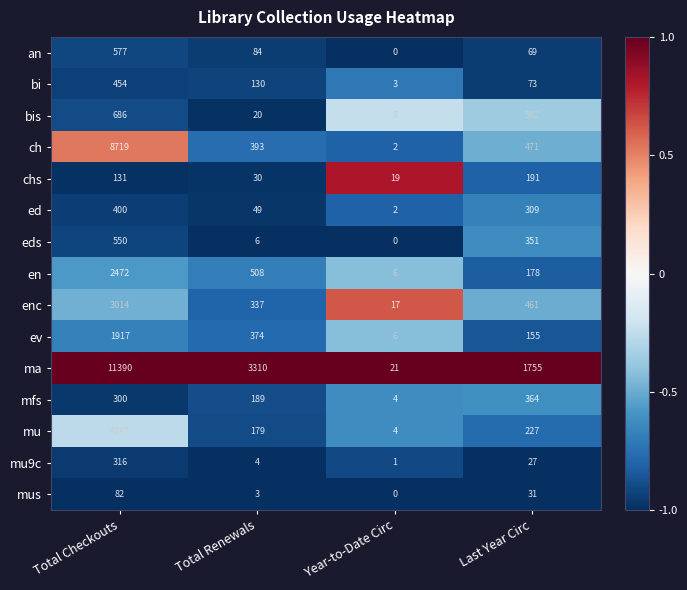

What is the sum of all ed values?

760